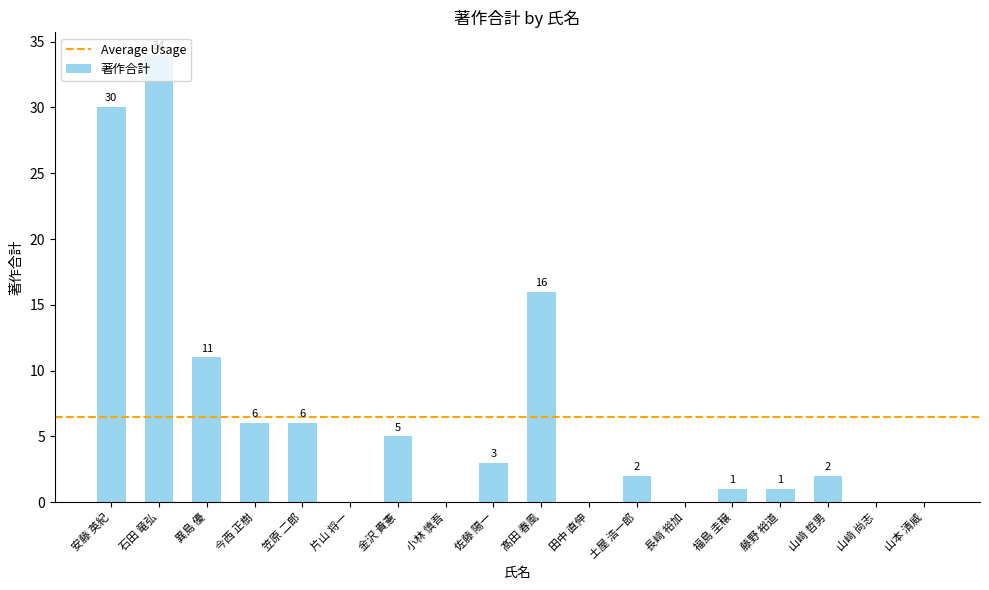

Reading right to left, list all the values displayed in this chart.

山本 清威=0	山﨑 尚志=0	山﨑 哲男=2	藤野 裕道=1	福島 圭穣=1	長﨑 裕加=0	土屋 浩一郎=2	田中 直伸=0	髙田 春風=16	佐藤 陽一=3	小林 慎吾=0	金沢 貴憲=5	片山 将一=0	笠原 二郎=6	今西 正樹=6	異島 優=11	石田 竜弘=34	安藤 英紀=30